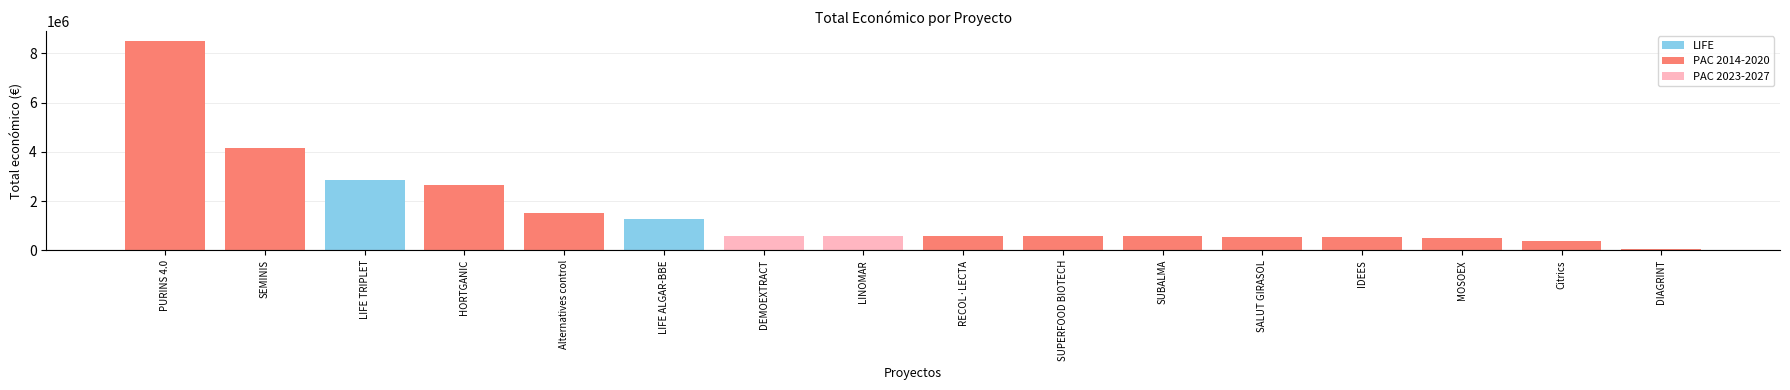

What is the approximate value at Citrics?

393300